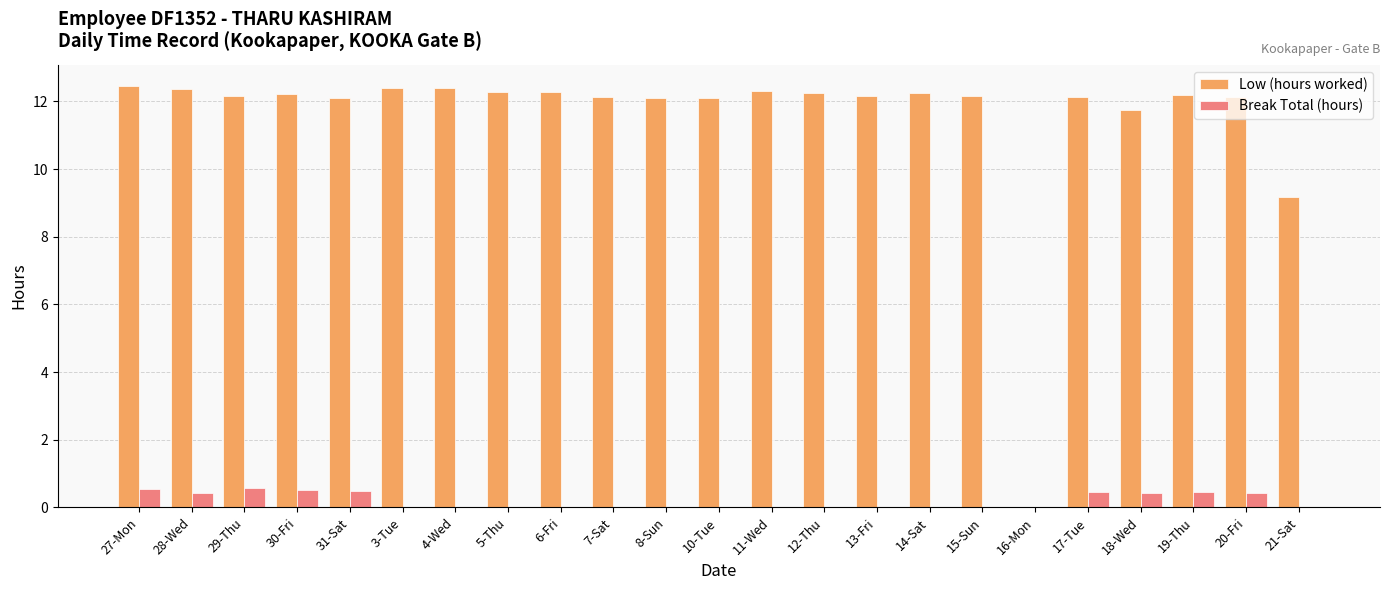

Does the chart contain stacked bars?

No